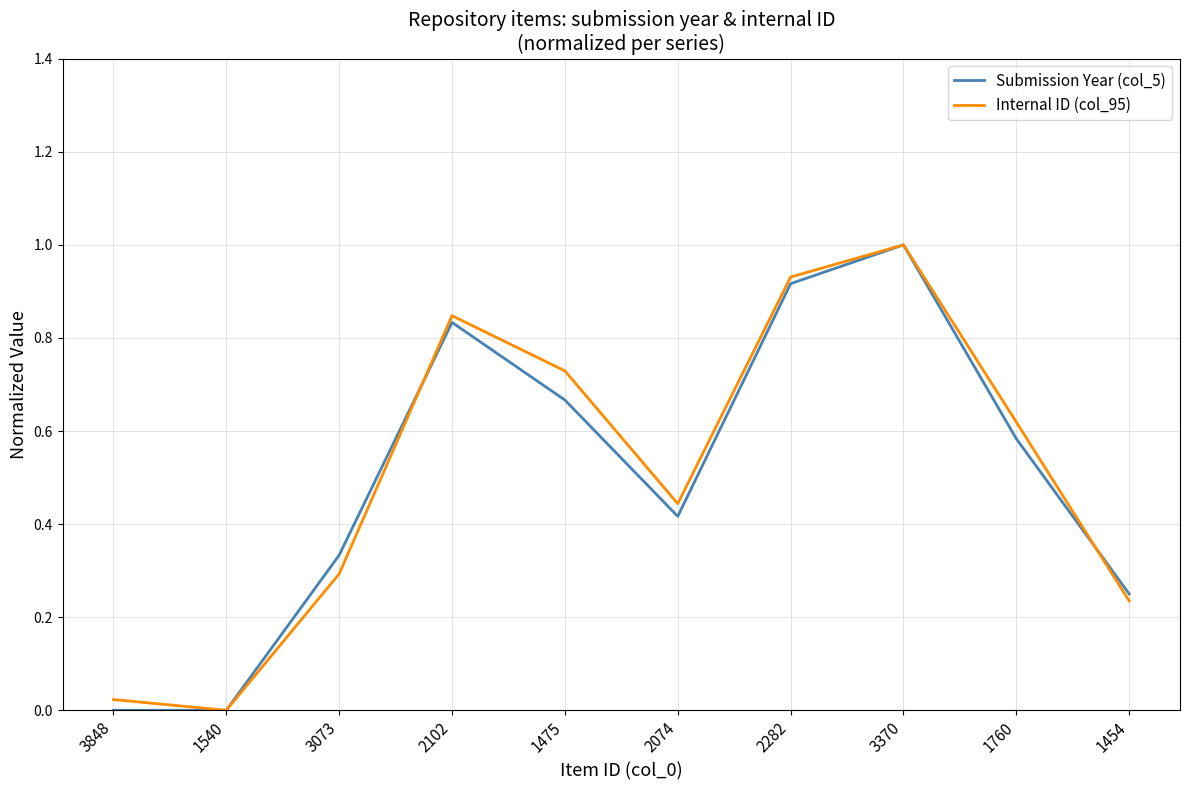

How many lines are shown in the chart?

2